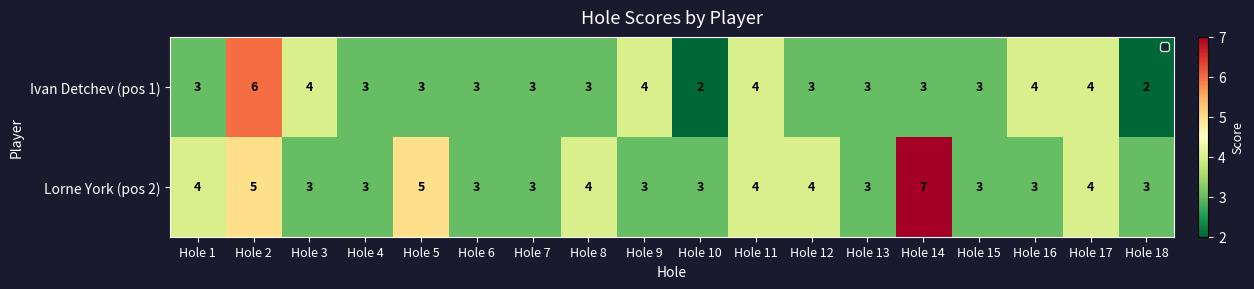

What is the average value of the Ivan Detchev (pos 1) series?

3